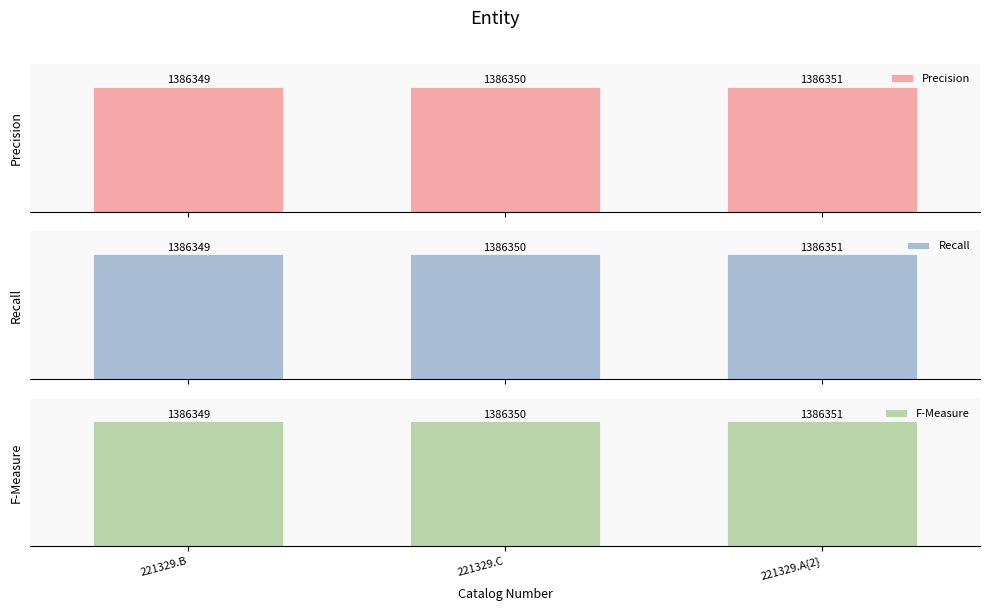

Reading left to right, transcribe all the data shown in this chart.

Precision: 1386349	1386350	1386351
Recall: 1386349	1386350	1386351
F-Measure: 1386349	1386350	1386351